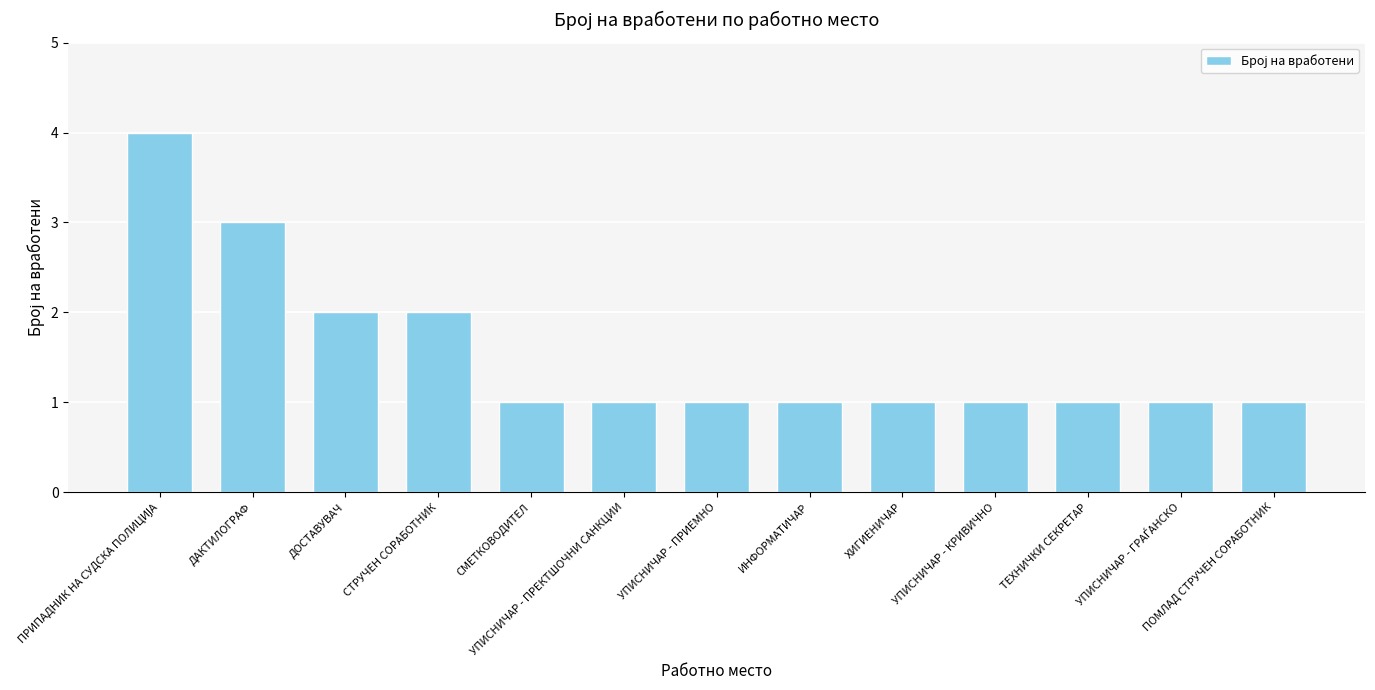

What is the value of the 6th bar from the left?

1